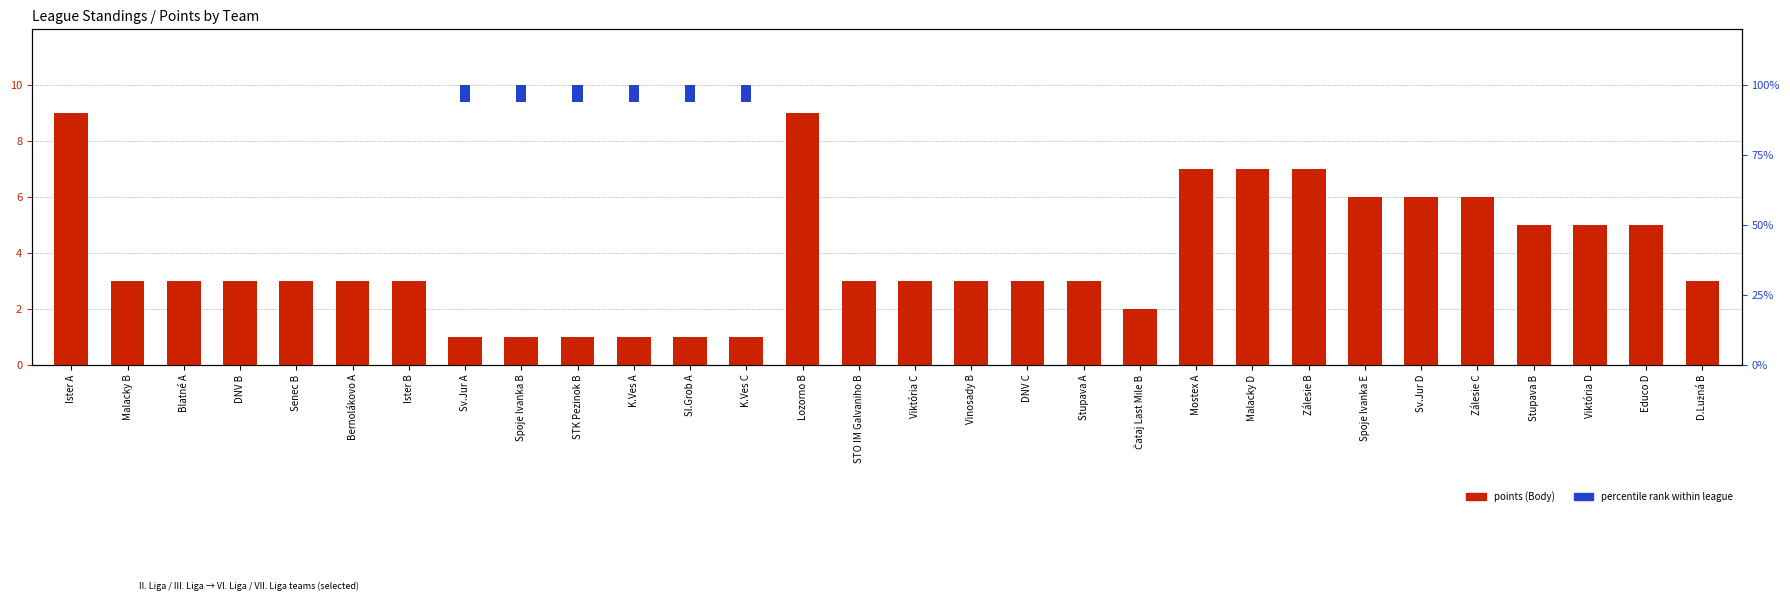

The value of points (Body) at STK Pezinok B is 1.6. True or false?

False